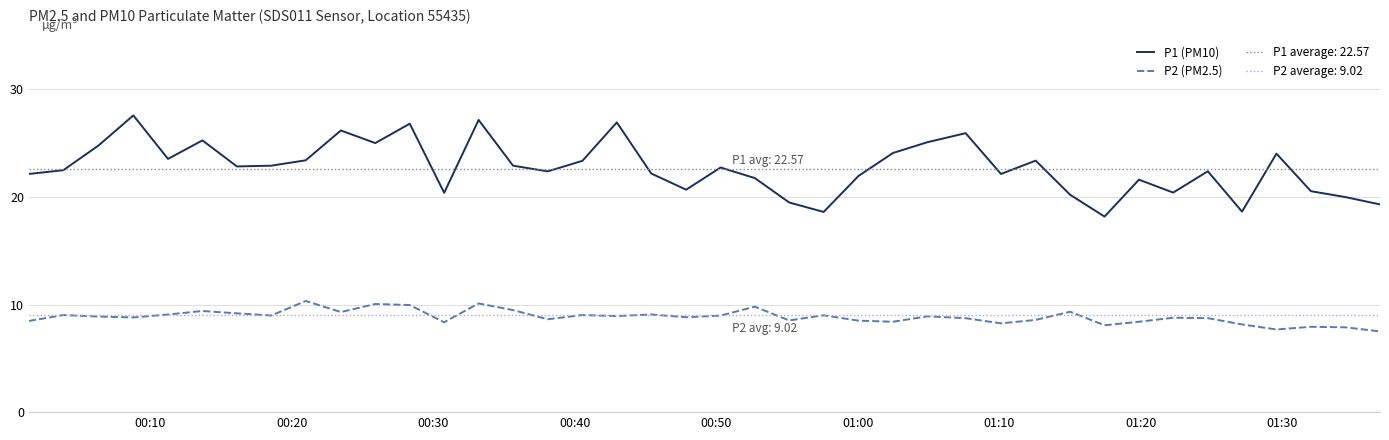

True or false: P2 (PM2.5) and P1 (PM10) cross at least once.

False